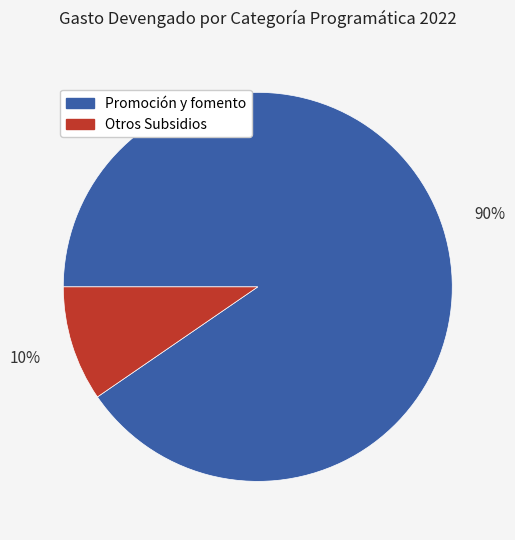

Which category has the smallest portion of the pie?

Otros Subsidios